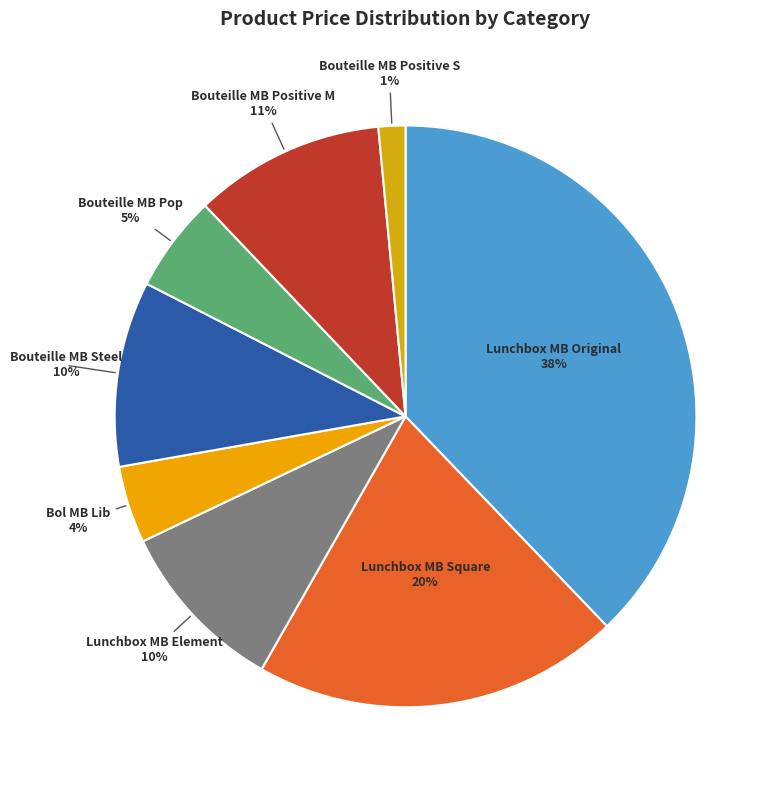

Which slice is the smallest?

Bouteille MB Positive S